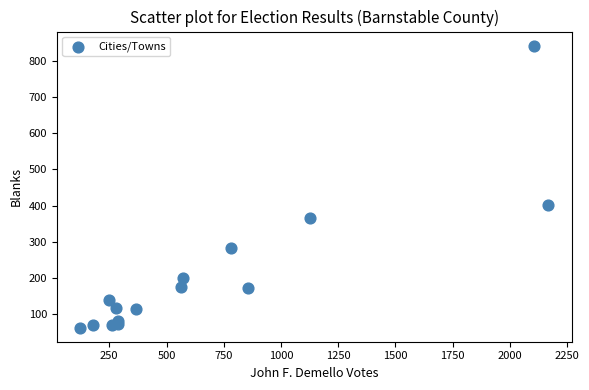

What Y value in the scatter plot is closest to 452?

402